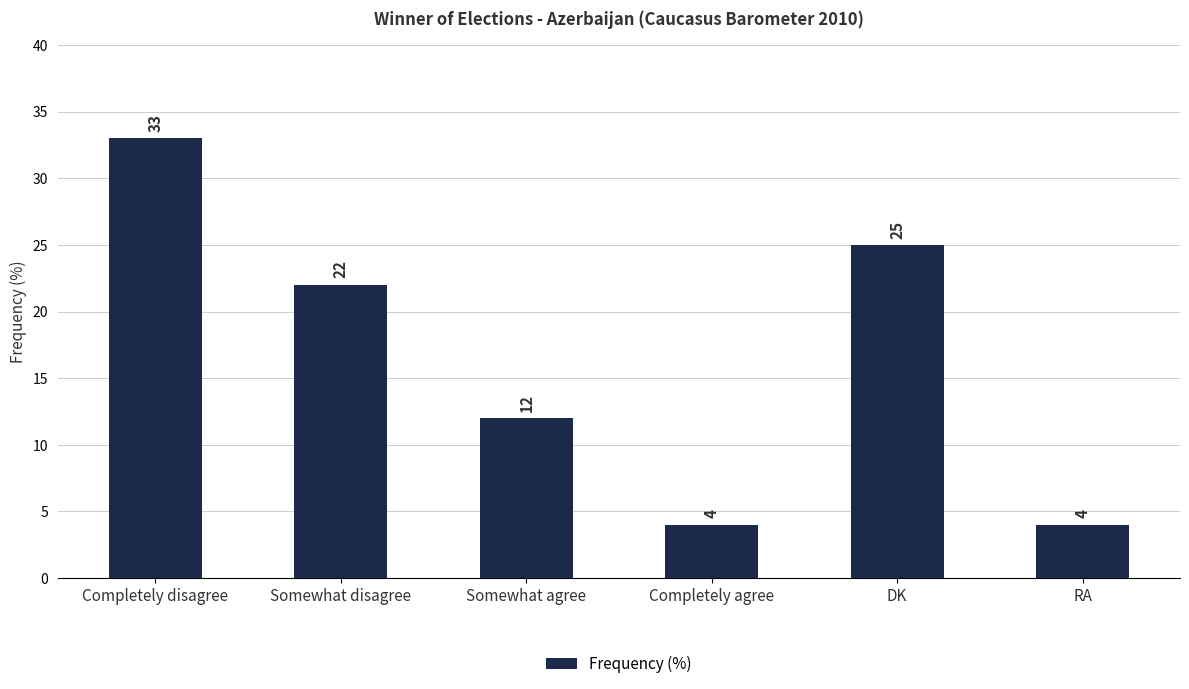

How many data points does each series have?

6